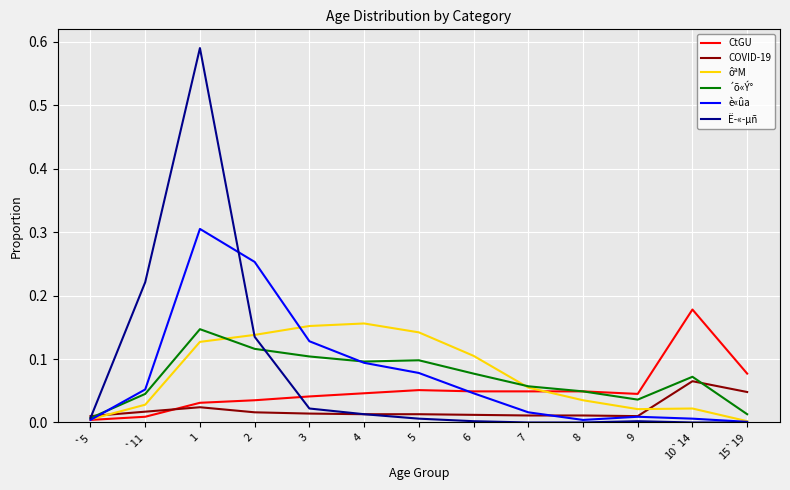

Which series changed the most between 1 and 4?

Ë­«­µñ